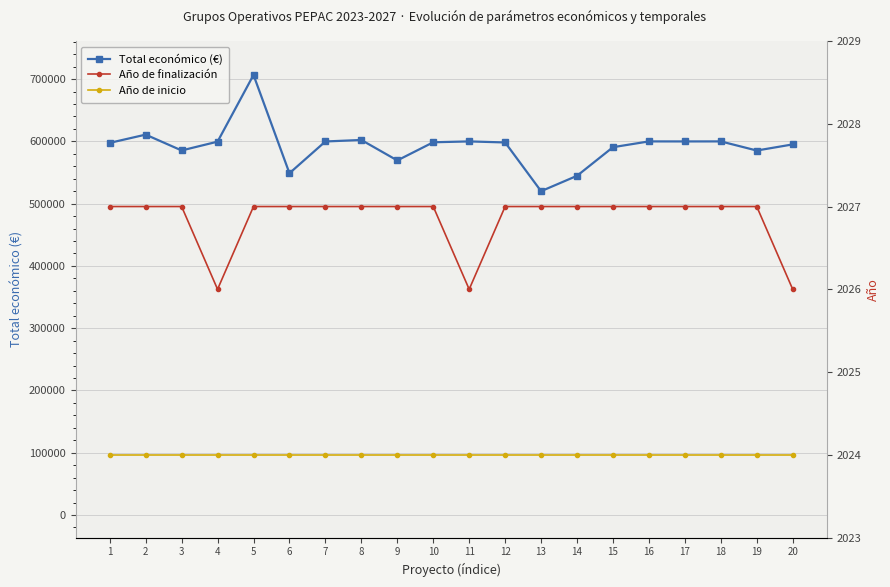

Which series changed the most between 11 and 16?

Total económico (€)